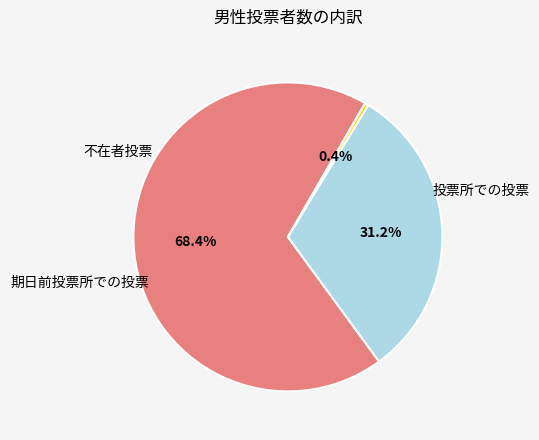

Is there any slice that represents more than half of the pie?

Yes